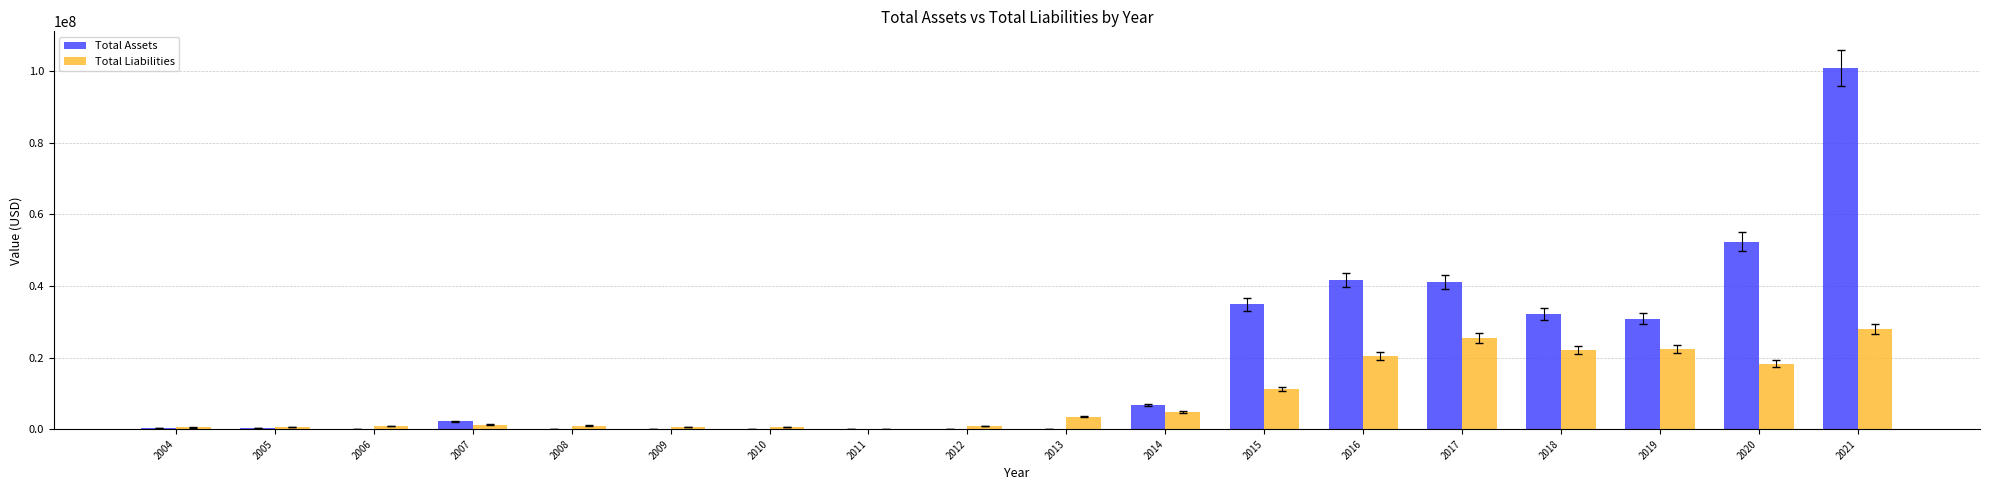

Count the number of data series in this chart.

2